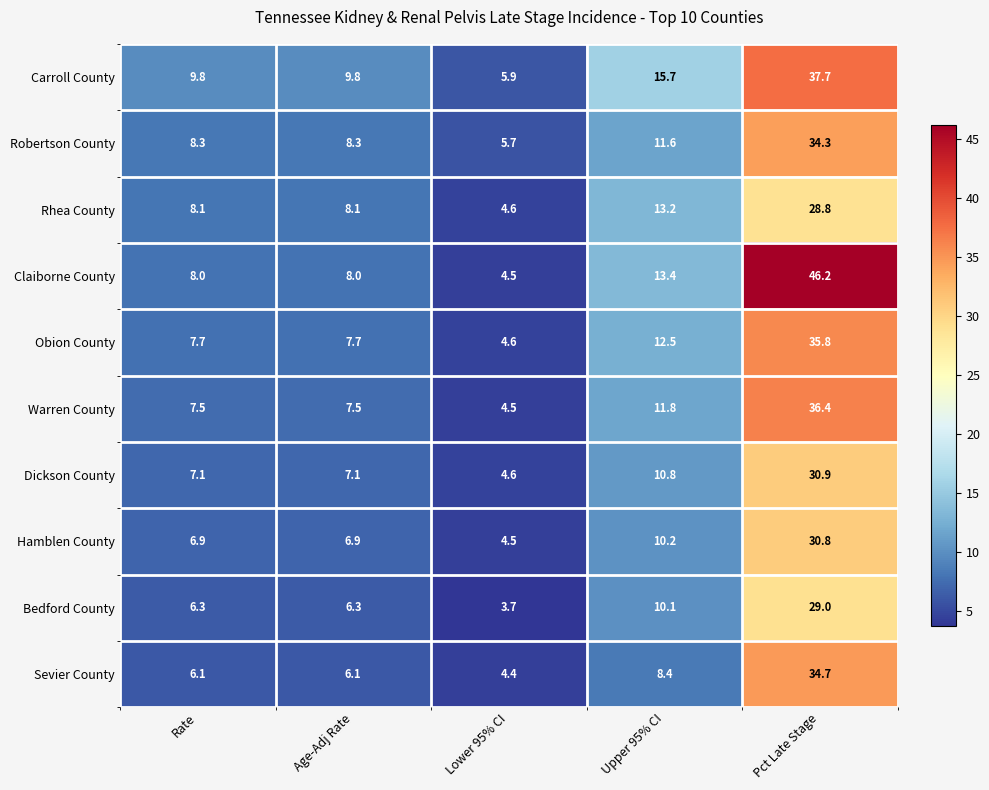

Which category has the highest value in the Bedford County series?

Pct Late Stage